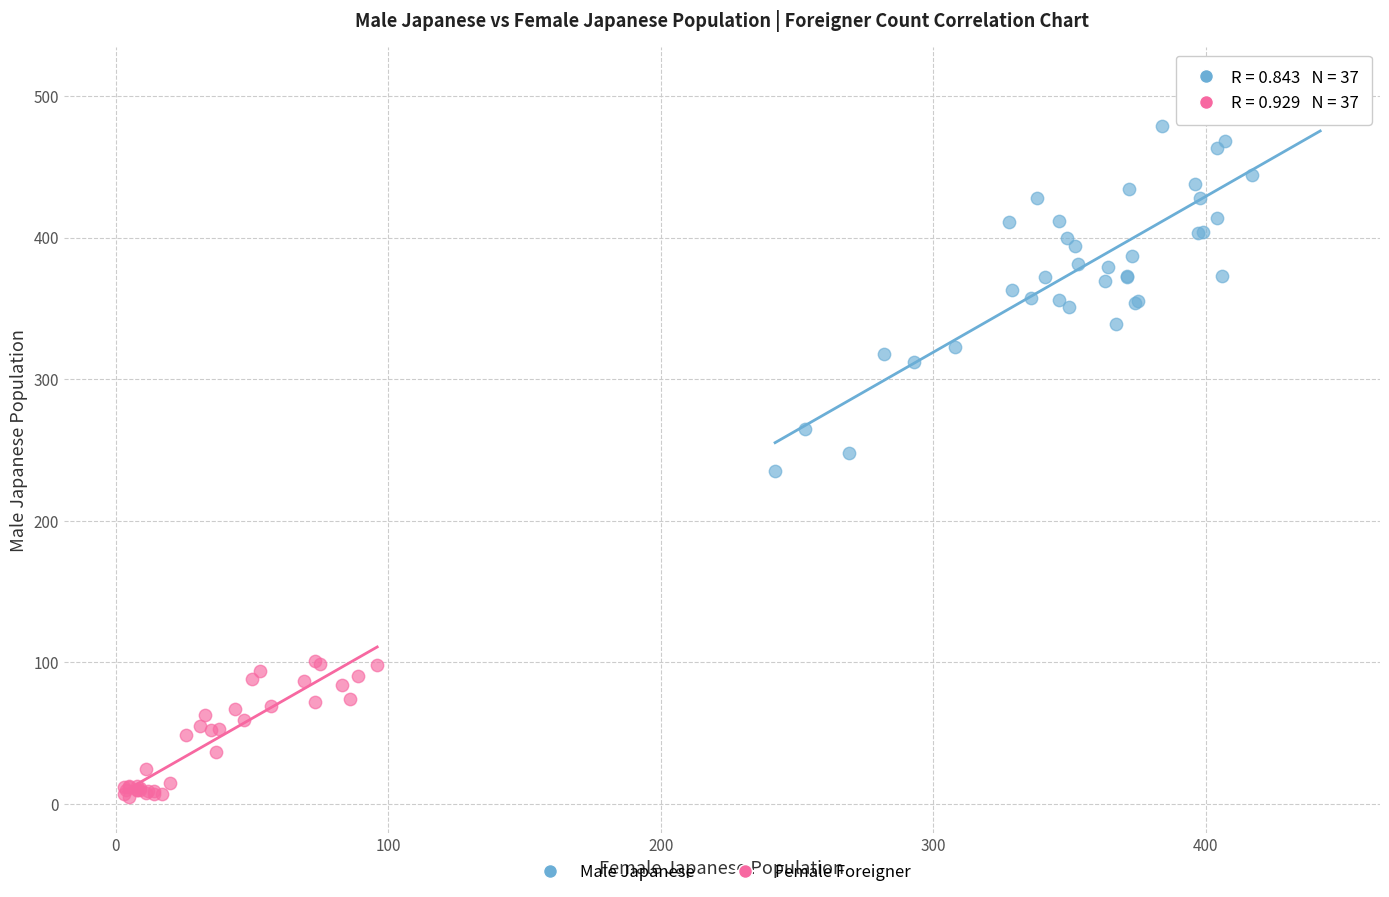

Which series reaches the maximum Y coordinate?

Male Japanese